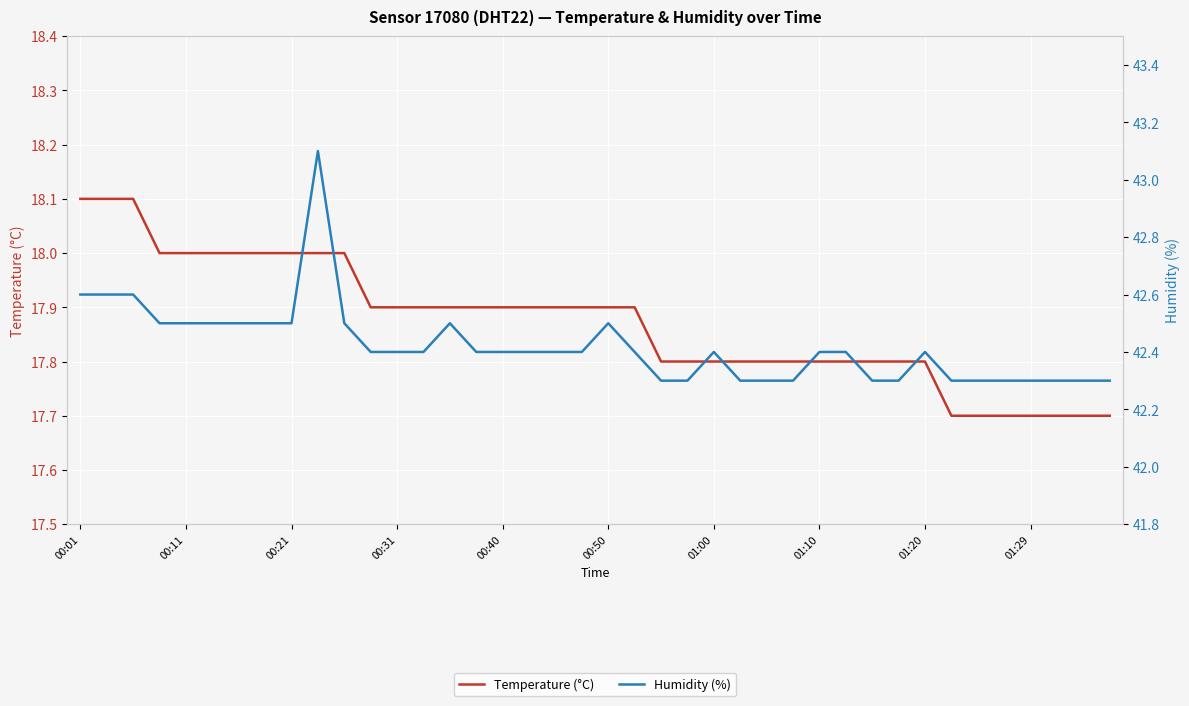

Rank the series at 00:50 from highest to lowest value.

Humidity (%), Temperature (°C)